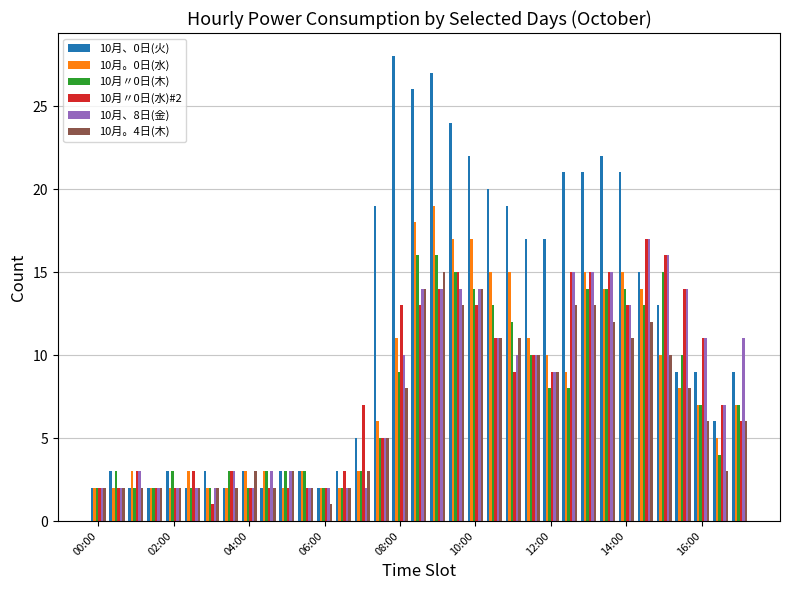

Which series has the largest total across all categories?

10月、0日(火)